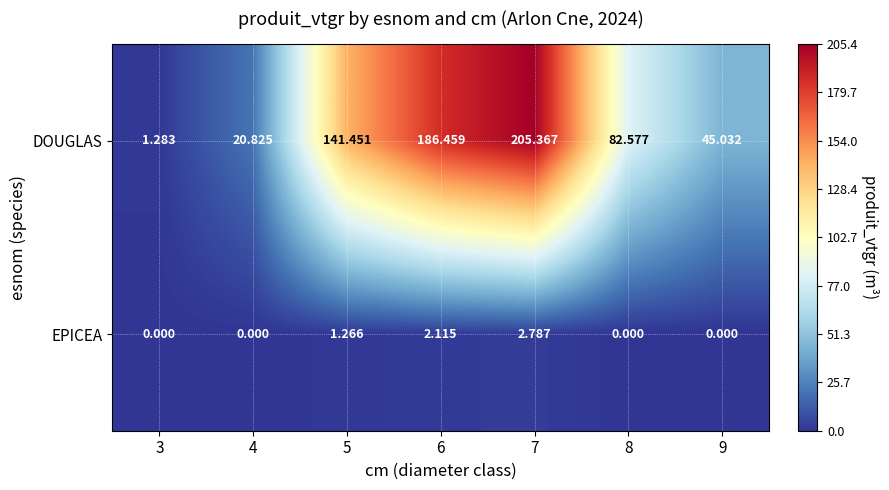

Rank the series at 6 from lowest to highest value.

EPICEA, DOUGLAS